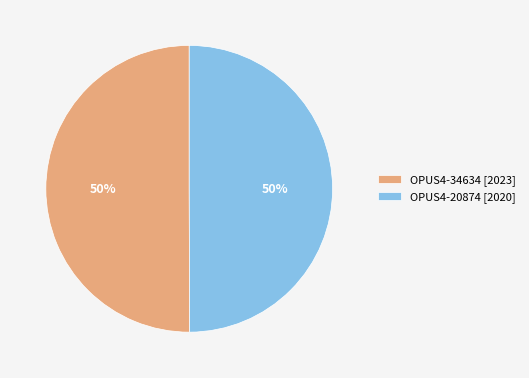

What percentage is the OPUS4-20874 slice, to the nearest percent?

50%